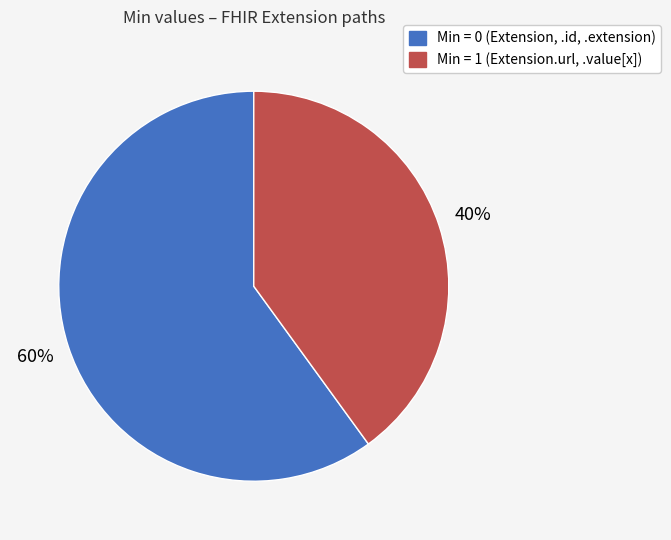

Is there any slice that represents more than half of the pie?

Yes